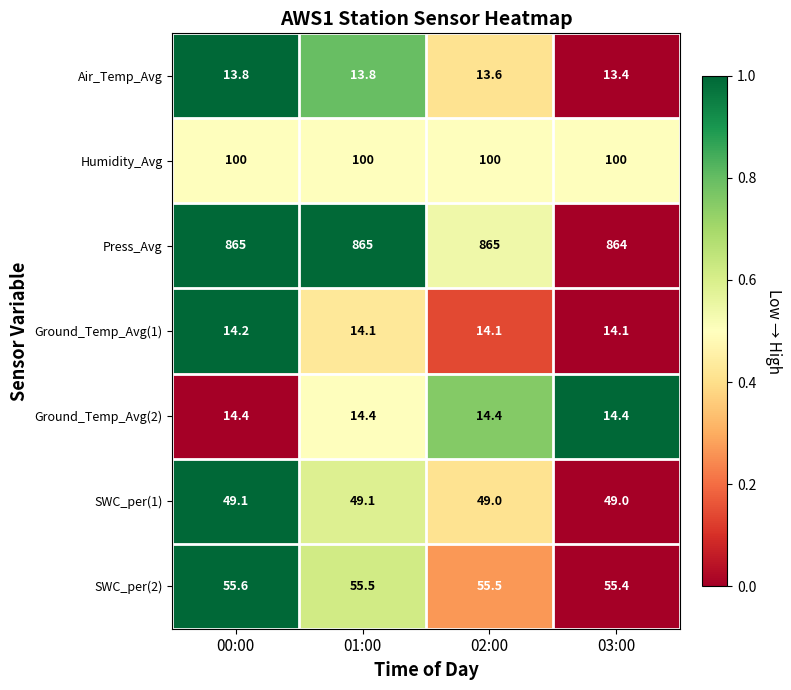

What is the sum of the Humidity_Avg values at 00:00 and 03:00?

200.0